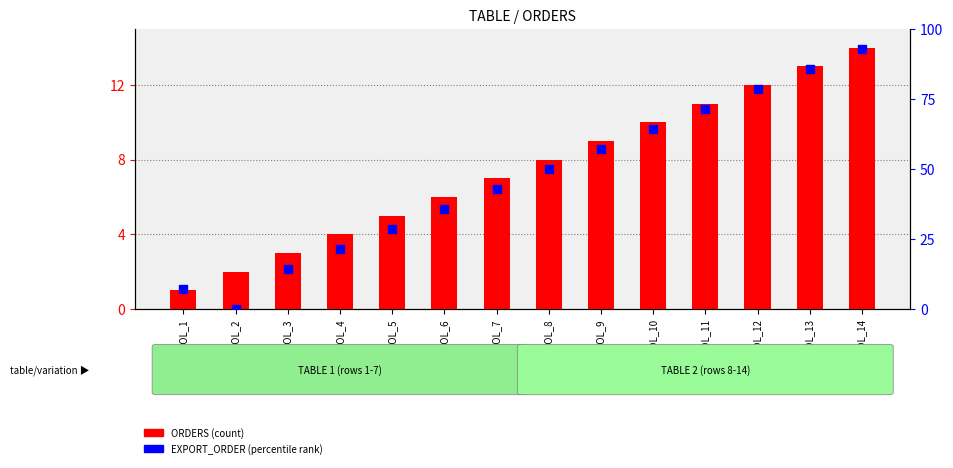

Which series has the largest total across all categories?

EXPORT_ORDER (percentile rank)